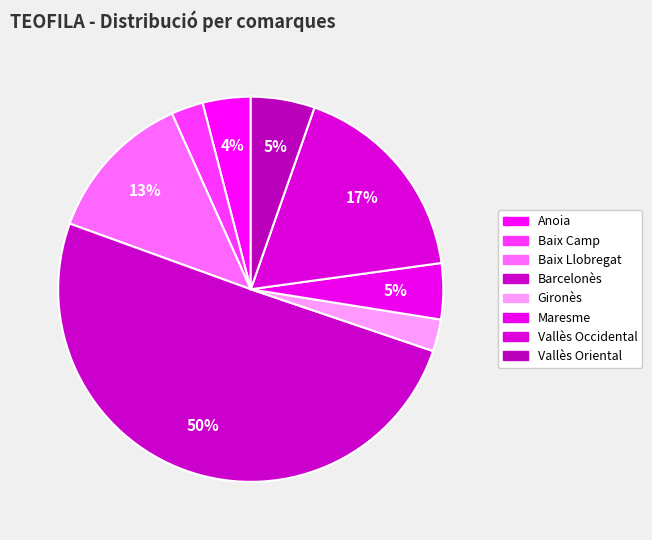

To the nearest percent, what is the combined percentage of Barcelonès and Vallès Oriental?

56%